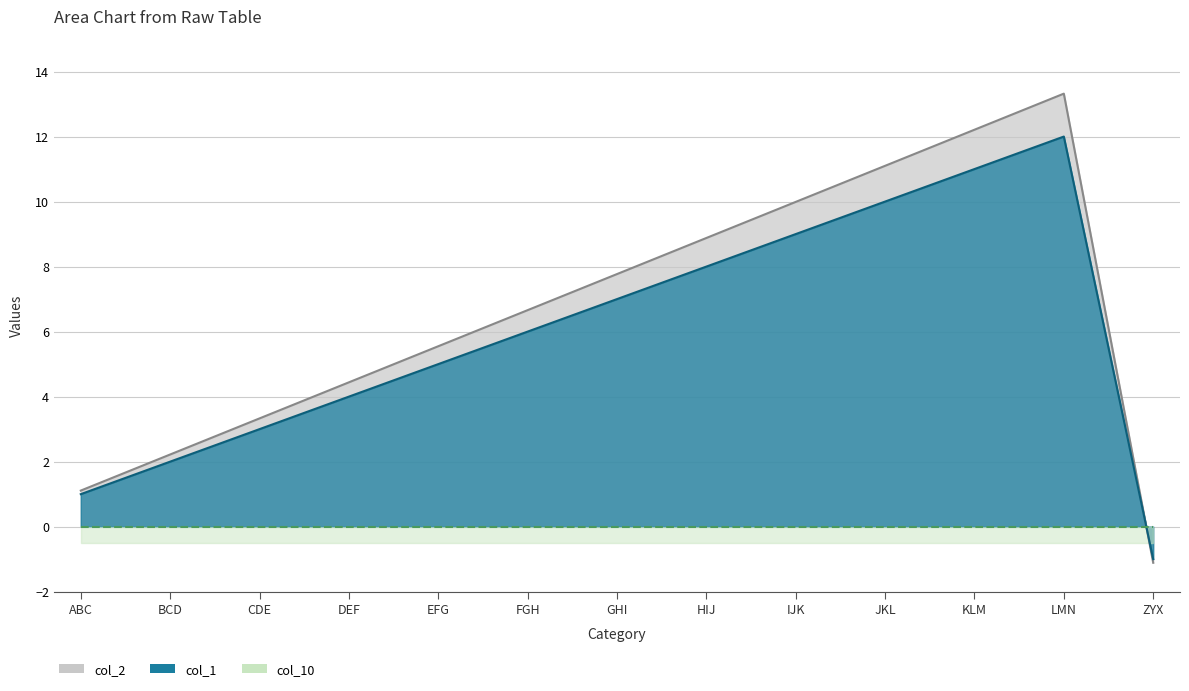

At how many categories does at least one series exceed 8?

5